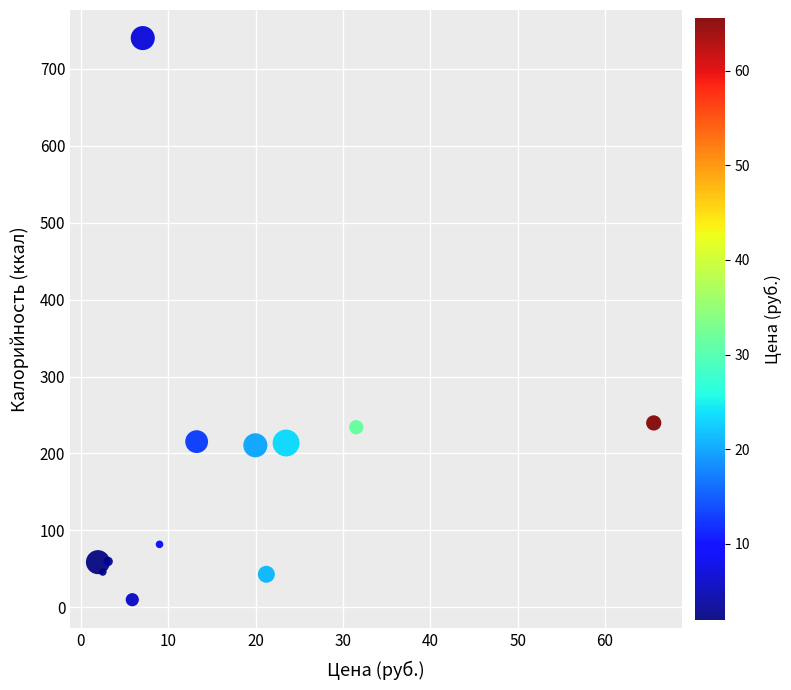

What is the average X value?

17.0